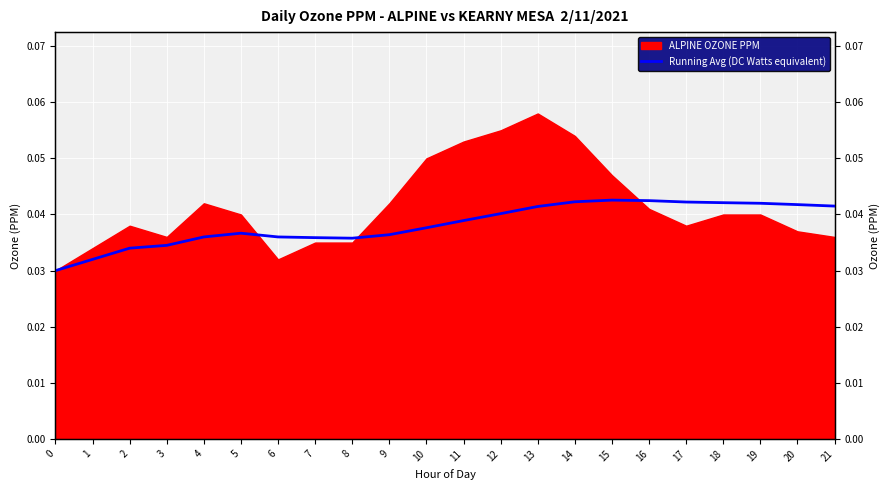

True or false: the data has more than 0 interior local peaks.

True